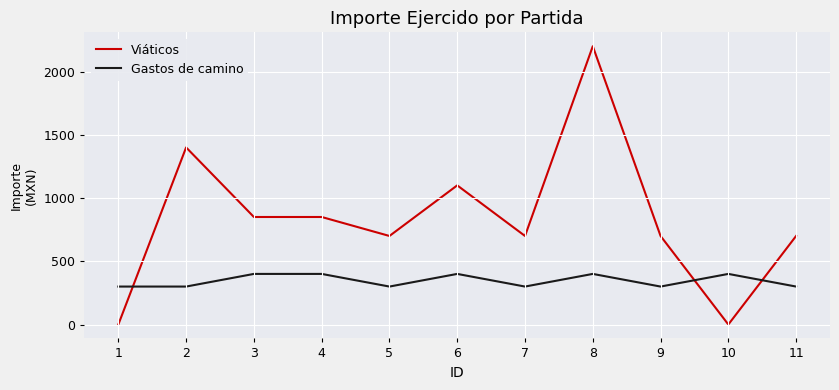

Rank the series by their average value, from lowest to highest.

Gastos de camino, Viáticos